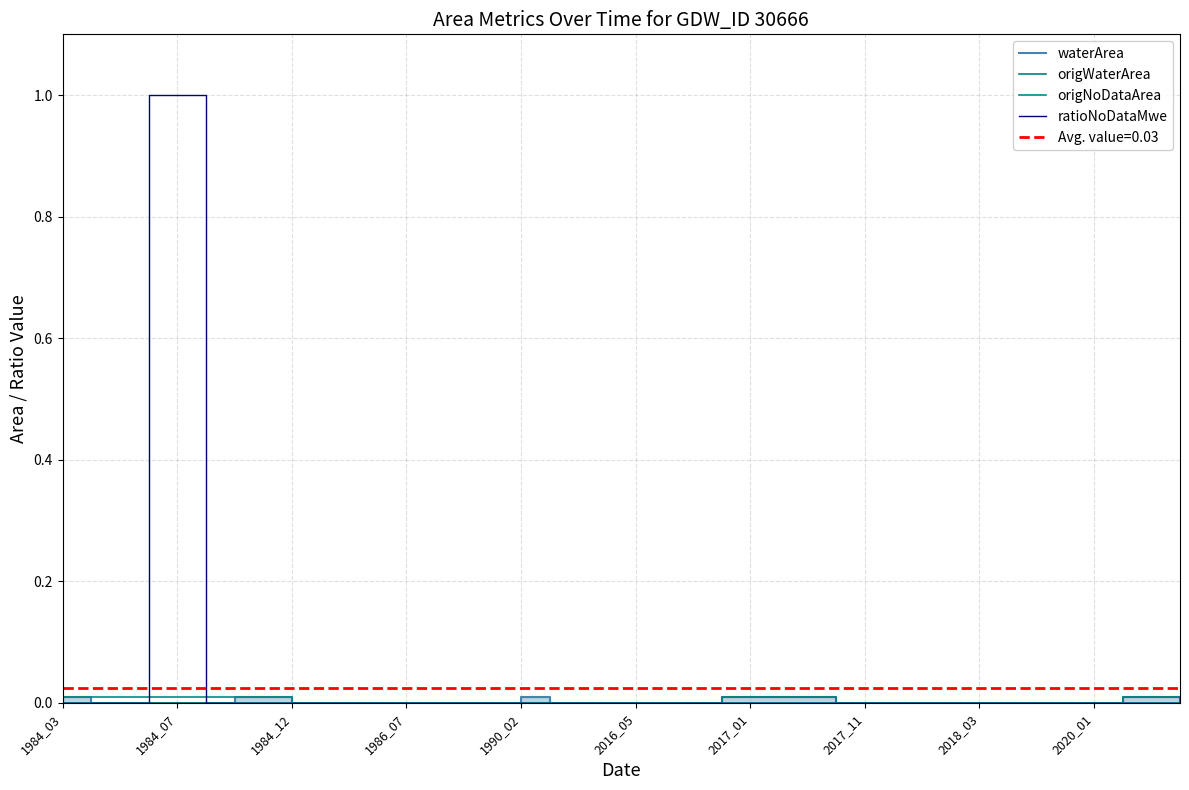

What are all the series names shown in the legend?

waterArea, origWaterArea, origNoDataArea, ratioNoDataMwe